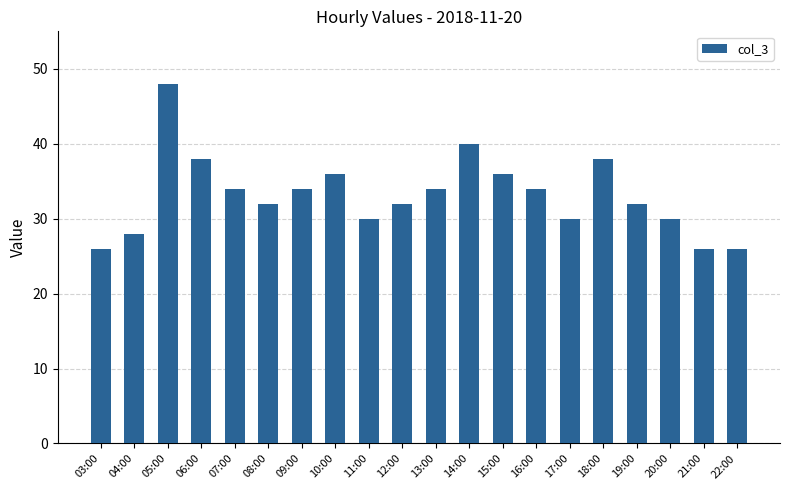

Are the bars grouped side by side (vs. stacked)?

No